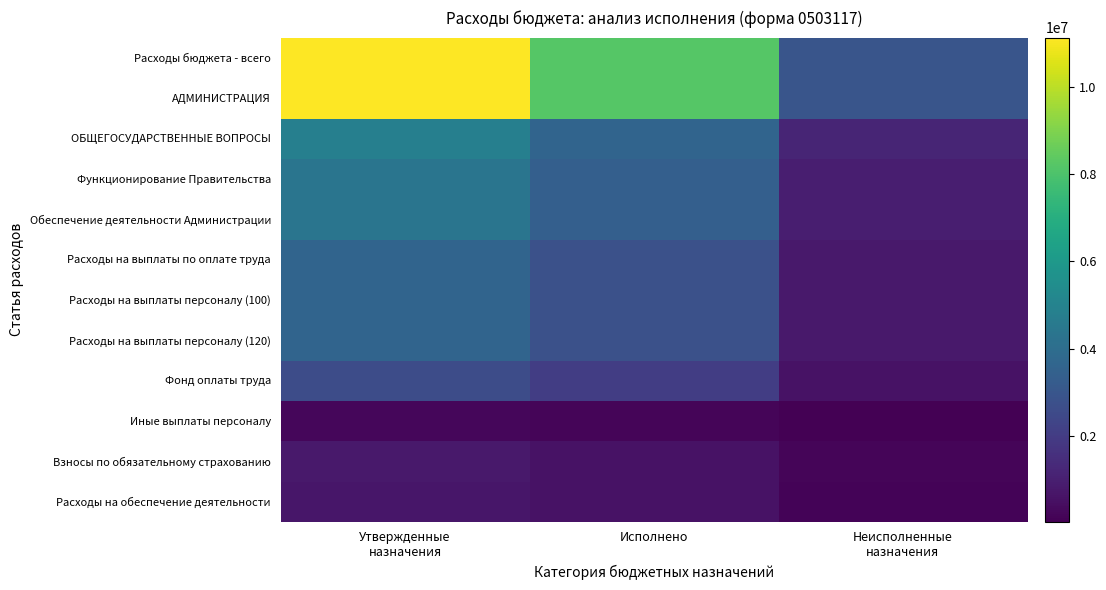

At how many categories does at least one series exceed 6845574?

2